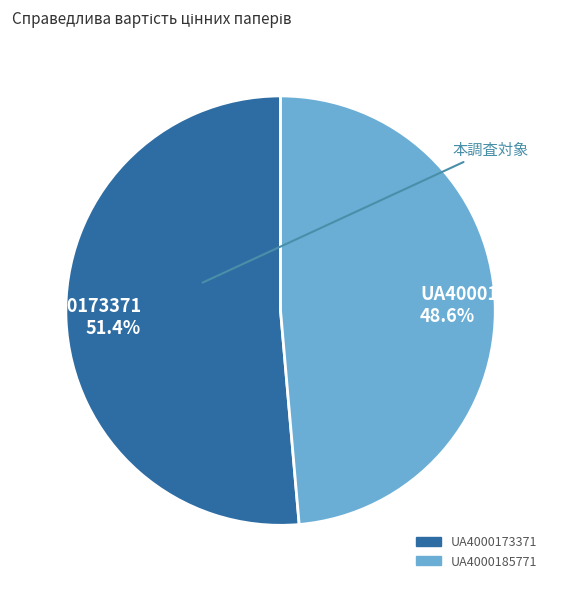

Rank the categories by value from lowest to highest.

UA4000185771, UA4000173371